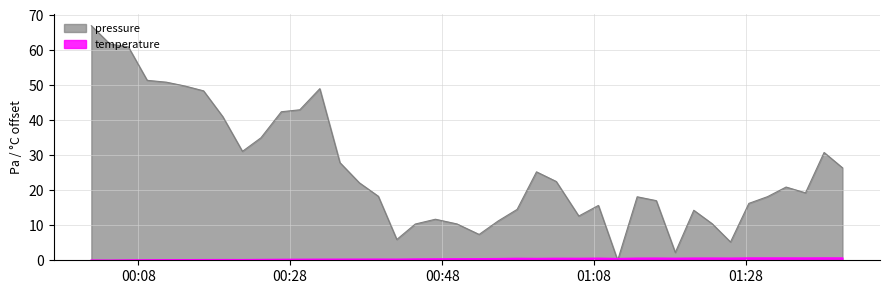

Where is temperature nearest to the value 0?

2023-10-09T00:04:16